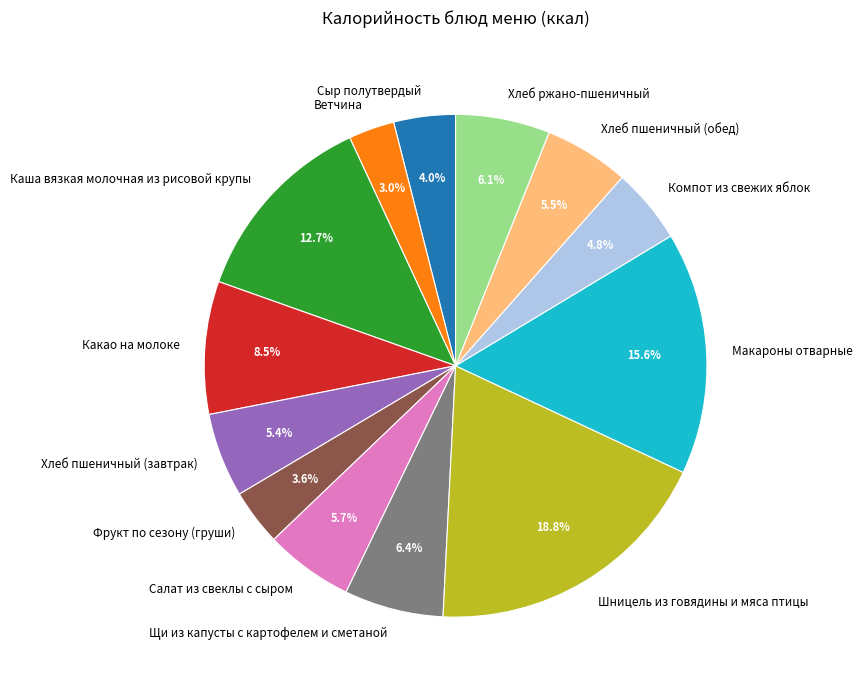

The Шницель из говядины и мяса птицы slice represents 19% of the pie. True or false?

True